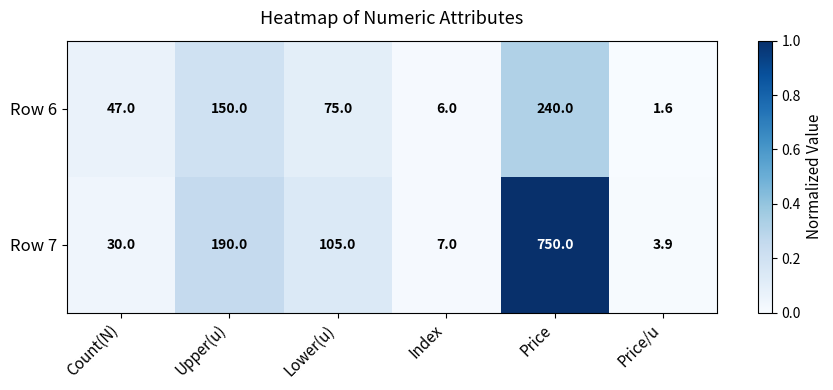

The value of Row 6 at Lower(u) is 119.2. True or false?

False